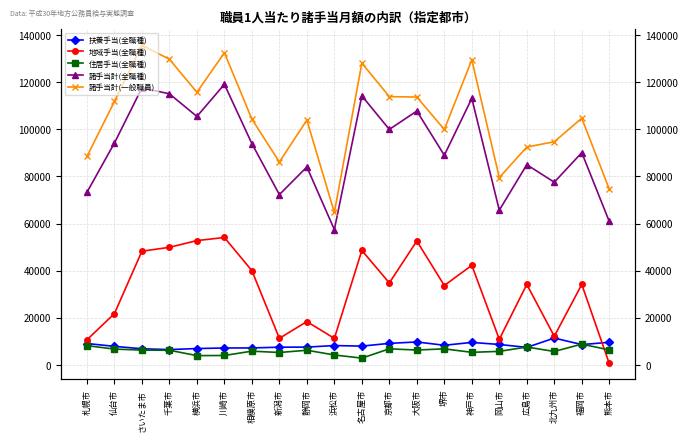

Reading left to right, transcribe all the data shown in this chart.

扶養手当(全職種): 9138	7935	6910	6574	7008	7240	7263	7578	7614	8275	8034	9202	9797	8394	9605	8733	7500	11451	8688	9655
地域手当(全職種): 10716	21829	48302	49952	52809	54120	40057	11337	18446	11317	48624	34863	52626	33743	42321	10942	34208	12215	34197	664
住居手当(全職種): 8232	6778	6345	6277	4002	4059	5898	5327	6281	4280	2935	6881	6373	6877	5398	5808	7651	5765	8880	6418
諸手当計(全職種): 73287	94206	117581	115086	105470	119116	93955	72325	84042	57480	114218	99981	107776	88996	113154	65702	85012	77575	90126	60932
諸手当計(一般職員): 88503	111834	135688	129754	115740	132494	104349	86161	103914	64749	128081	113891	113706	99966	129497	79533	92506	94740	104746	74644